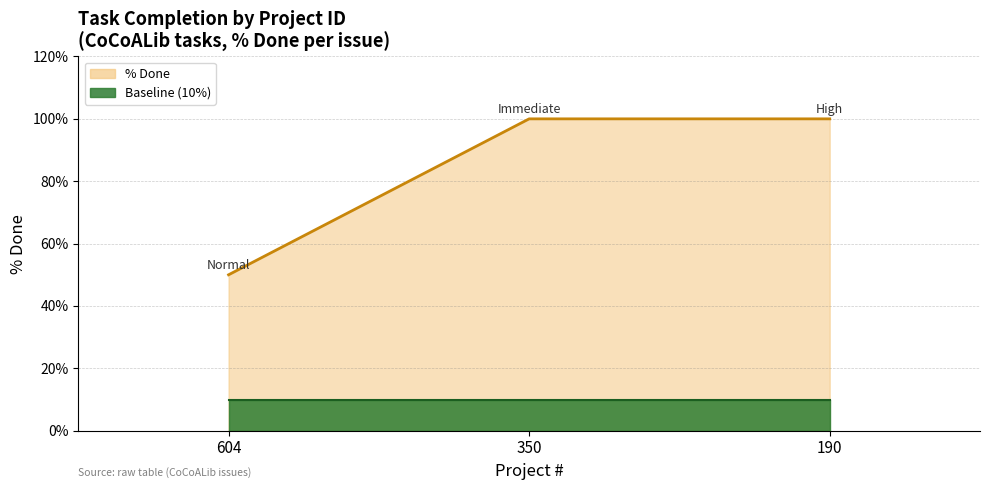

The value of % Done line at 350 is 41. True or false?

False